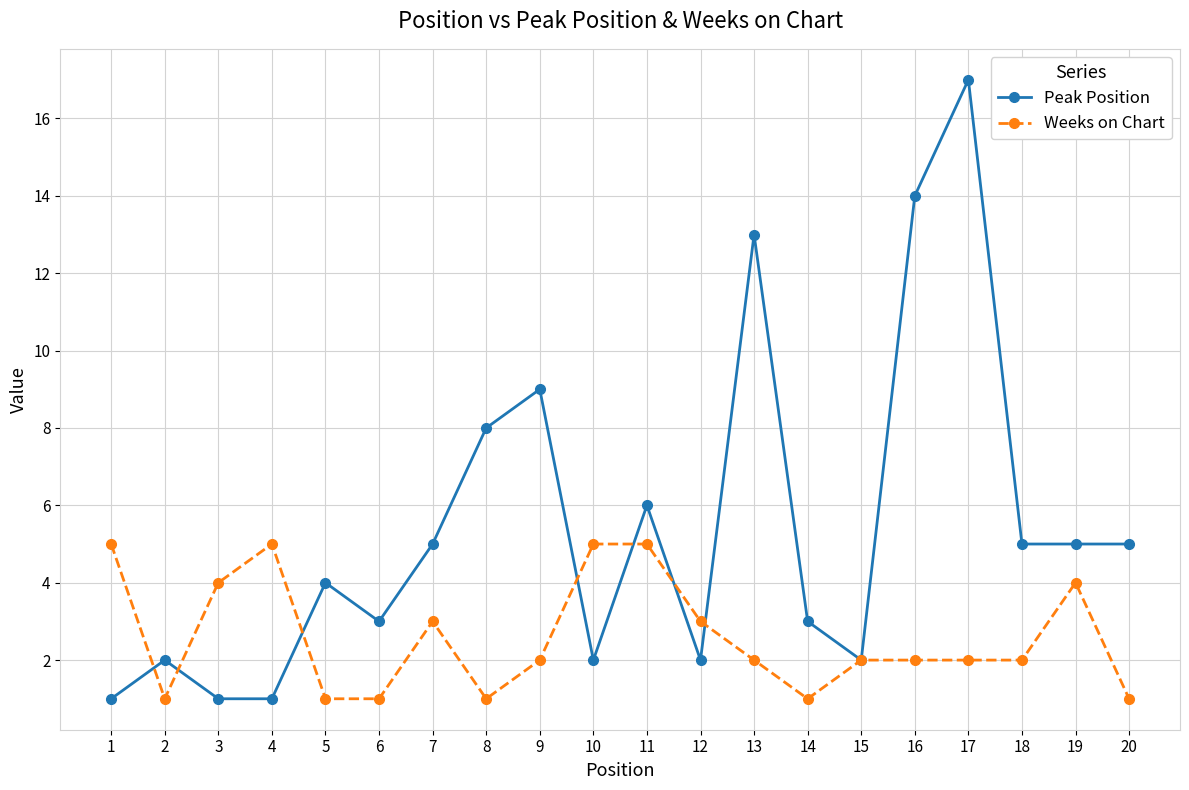

Does the chart display data point markers on the line(s)?

Yes